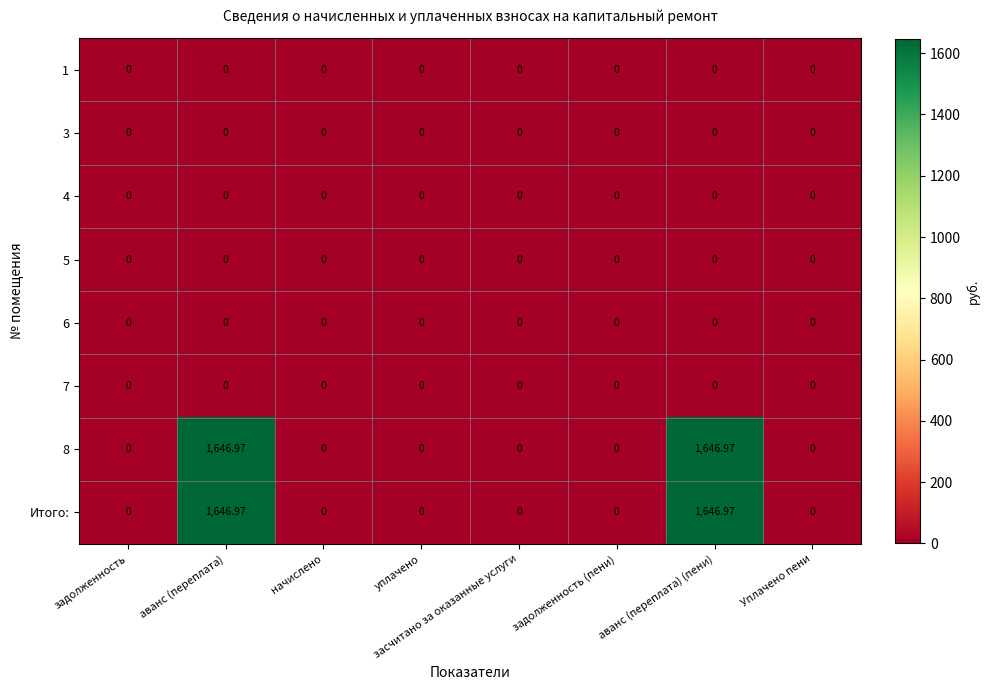

At which category does the chart reach its minimum across all series?

задолженность